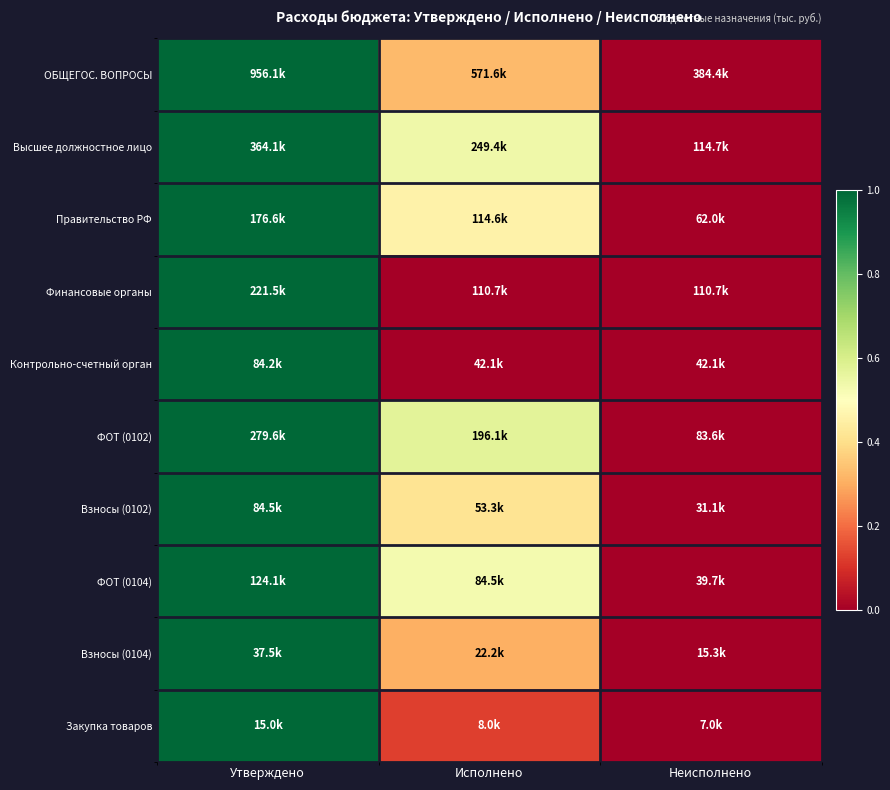

What is the difference between the highest and lowest values at Исполнено?

0.6